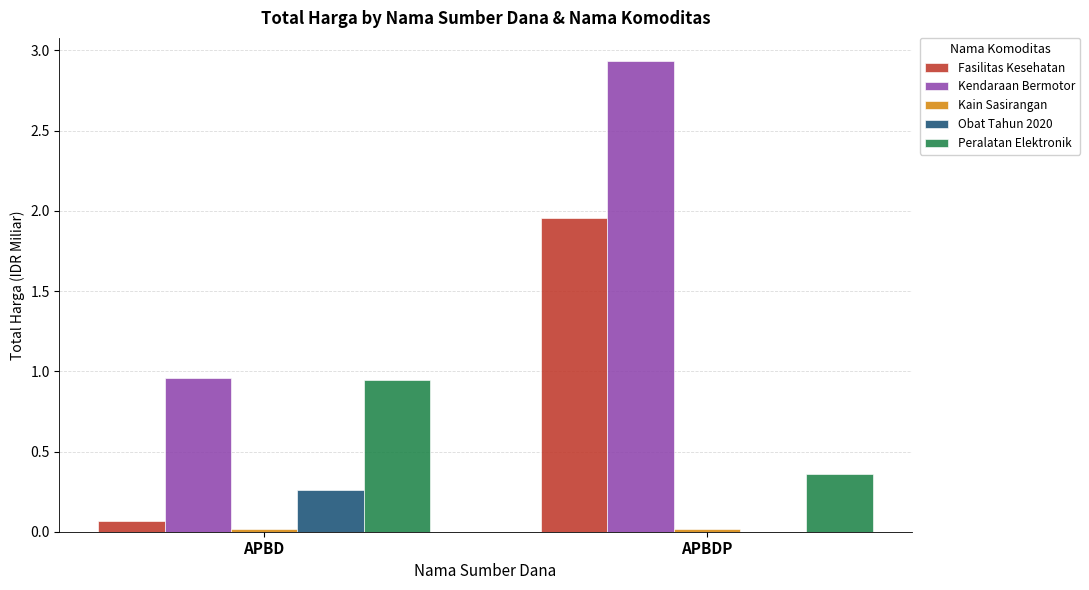

Which series has the largest total across all categories?

Kendaraan Bermotor